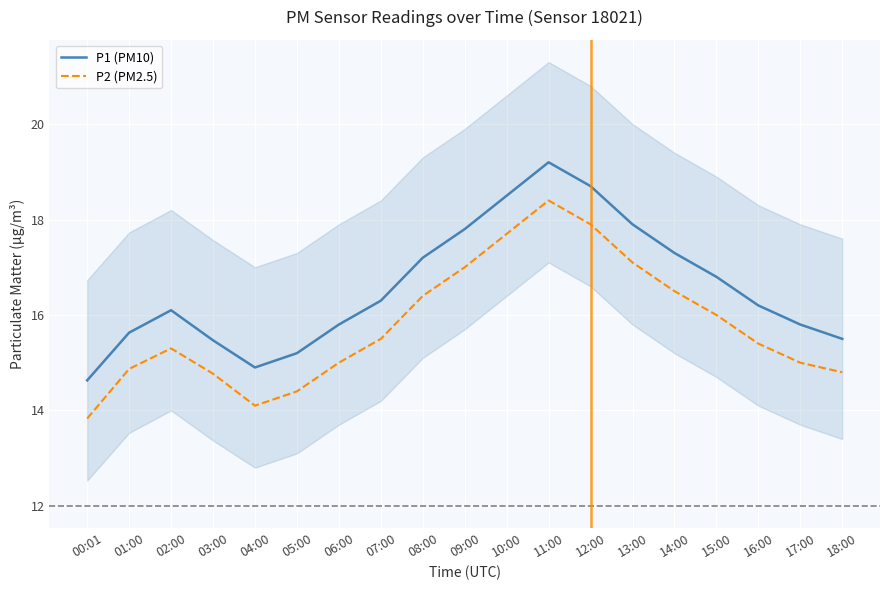

Where does the P2 (PM2.5) series first go above 15?

02:00